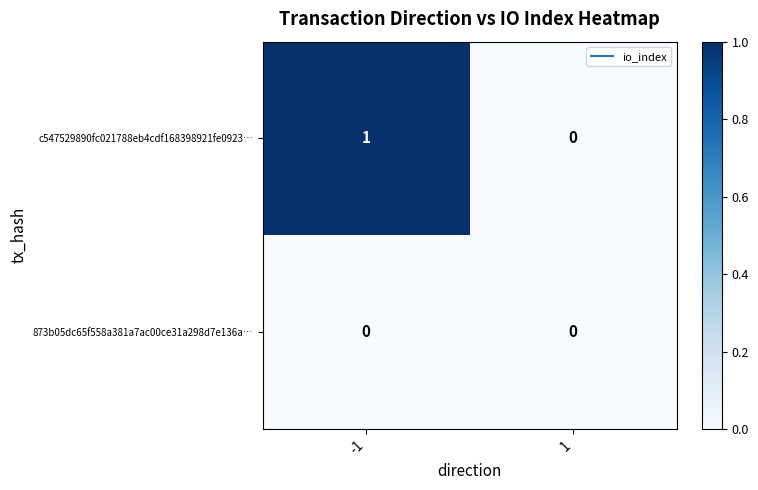

Which series has the largest total across all categories?

c547529890fc021788eb4cdf168398921fe0923…